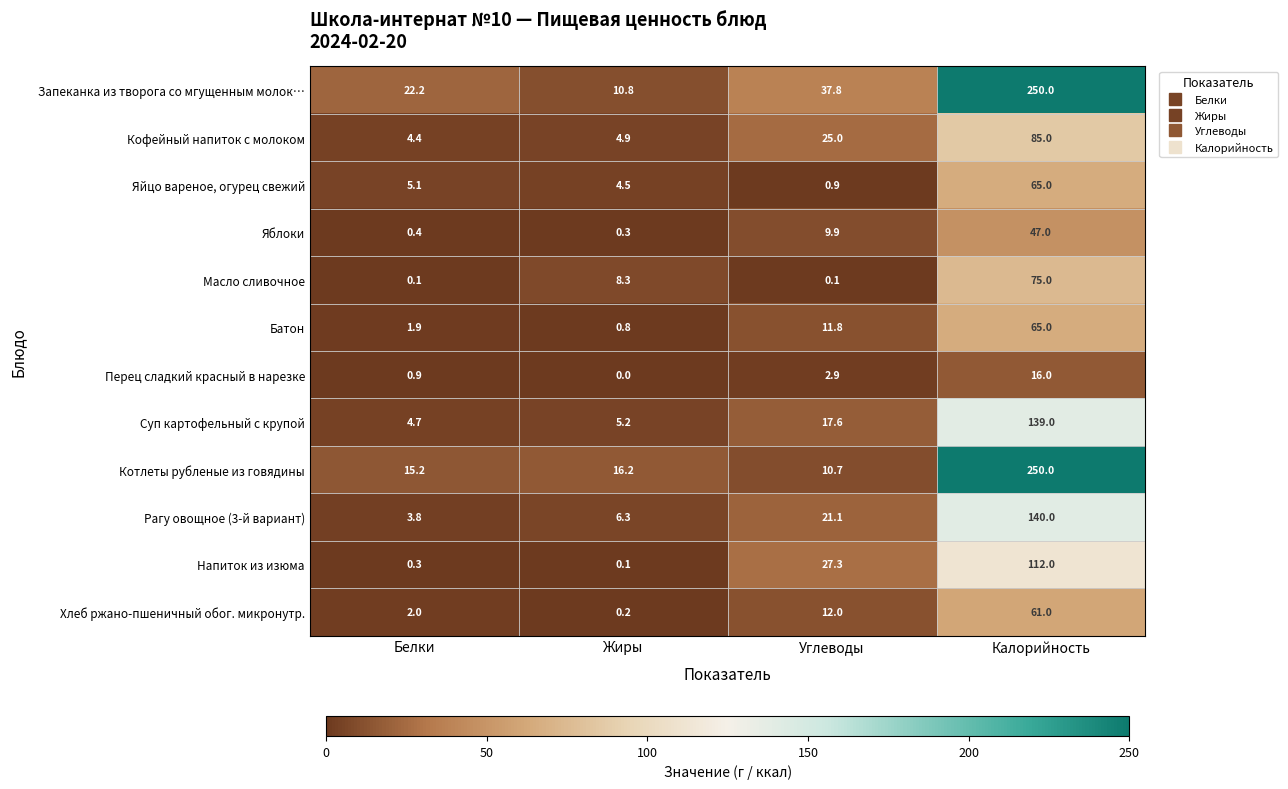

The Запеканка из творога со мгущенным молок… series shows 3.9 at Жиры. True or false?

False